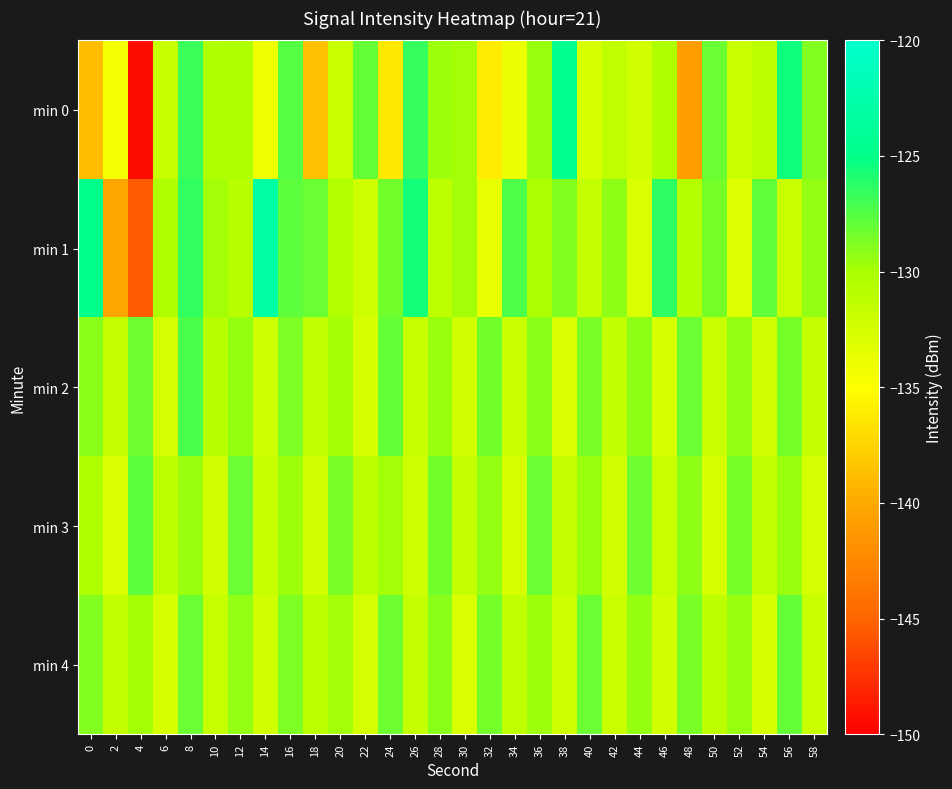

Reading left to right, list all the values displayed in this chart.

min 0: 0=-138.8	2=-134.4	4=-149.4	6=-131.6	8=-126.8	10=-130.4	12=-130.3	14=-134.0	16=-127.5	18=-138.6	20=-131.8	22=-128.1	24=-136.4	26=-126.6	28=-129.6	30=-129.8	32=-136.1	34=-133.9	36=-129.6	38=-124.3	40=-132.6	42=-131.3	44=-132.3	46=-130.3	48=-141.0	50=-128.1	52=-131.8	54=-131.2	56=-125.5	58=-128.9
min 1: 0=-124.9	2=-140.4	4=-145.4	6=-130.3	8=-126.6	10=-129.7	12=-130.9	14=-123.1	16=-127.8	18=-128.2	20=-130.5	22=-132.1	24=-128.4	26=-125.6	28=-131.2	30=-129.8	32=-133.7	34=-127.3	36=-130.1	38=-128.9	40=-131.5	42=-129.2	44=-132.8	46=-126.4	48=-130.7	50=-128.5	52=-133.1	54=-127.9	56=-131.8	58=-129.3
min 2: 0=-129.1	2=-131.6	4=-128.3	6=-132.5	8=-127.2	10=-130.8	12=-129.4	14=-132.1	16=-128.7	18=-131.3	20=-129.9	22=-132.6	24=-128.0	26=-131.7	28=-129.5	30=-132.2	32=-128.4	34=-131.9	36=-129.1	38=-132.8	40=-128.6	42=-131.4	44=-129.2	46=-132.7	48=-128.1	50=-131.8	52=-129.3	54=-132.4	56=-128.5	58=-131.5
min 3: 0=-130.2	2=-132.9	4=-127.8	6=-131.1	8=-129.6	10=-132.3	12=-128.2	14=-131.7	16=-129.7	18=-132.4	20=-128.6	22=-131.2	24=-129.8	26=-132.1	28=-128.4	30=-131.6	32=-129.3	34=-132.7	36=-128.1	38=-131.5	40=-129.5	42=-132.2	44=-128.3	46=-131.8	48=-129.2	50=-132.6	52=-128.5	54=-131.3	56=-129.6	58=-132.5
min 4: 0=-128.8	2=-131.4	4=-129.9	6=-132.6	8=-128.1	10=-131.7	12=-129.3	14=-132.2	16=-128.7	18=-131.1	20=-129.8	22=-132.5	24=-128.3	26=-131.6	28=-129.1	30=-132.8	32=-128.5	34=-131.3	36=-129.7	38=-132.1	40=-128.2	42=-131.9	44=-129.4	46=-132.4	48=-128.6	50=-131.2	52=-129.5	54=-132.7	56=-128.0	58=-131.8